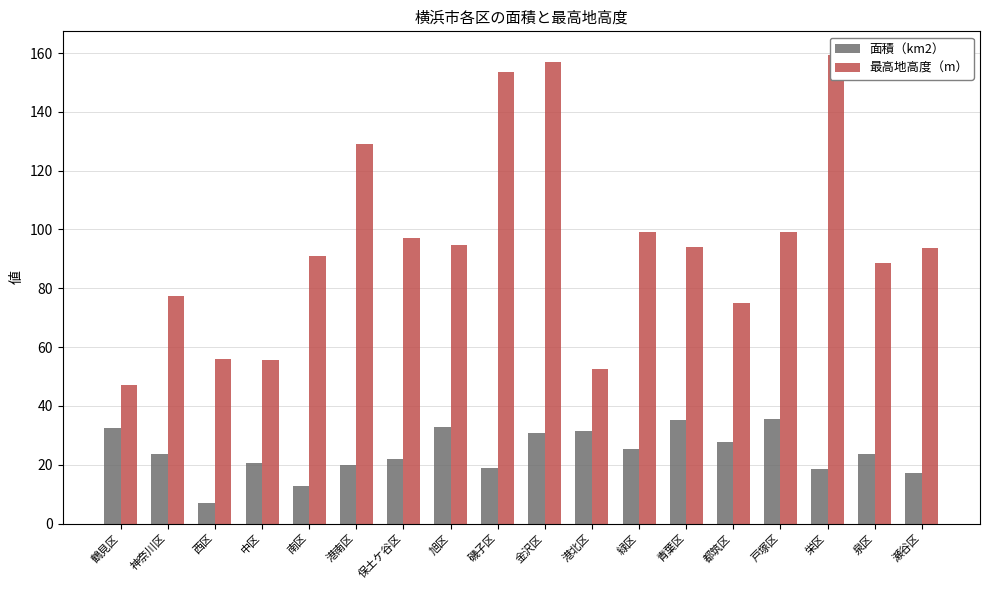

What are all the series names shown in the legend?

面積（km2）, 最高地高度（m）